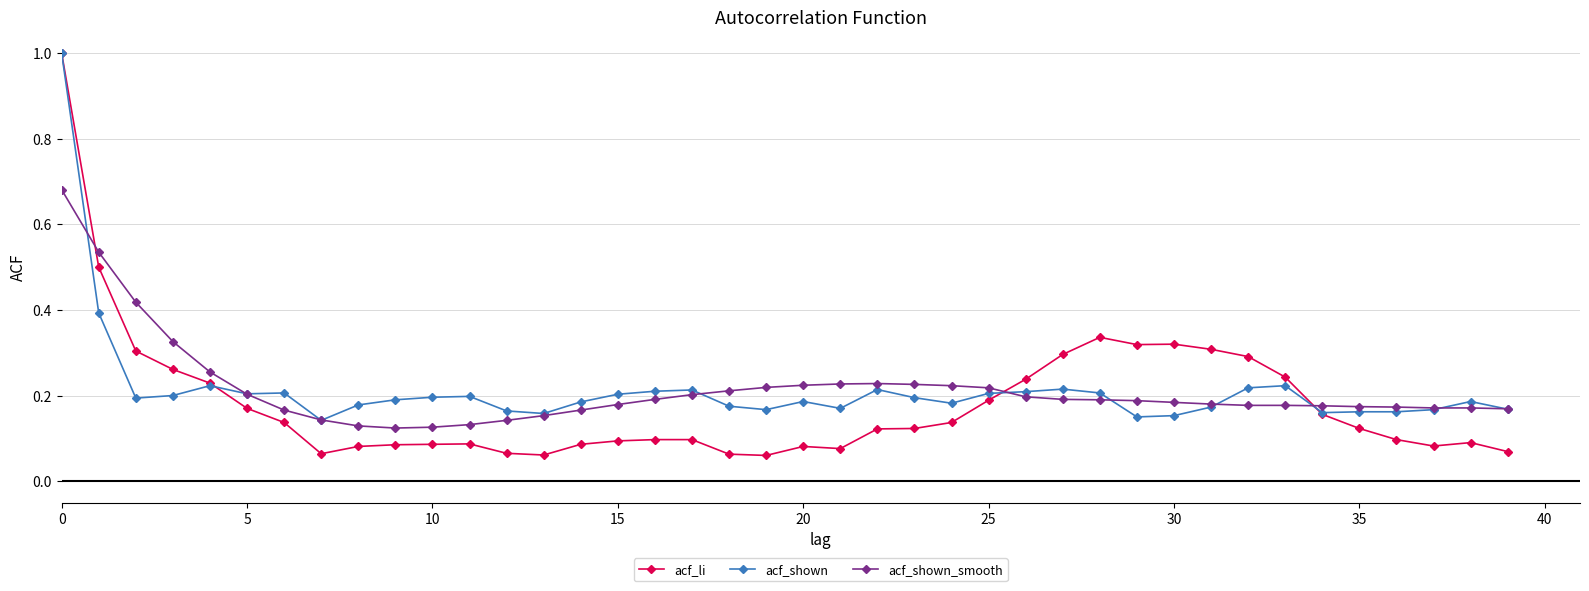

Which series has the widest spread of values?

acf_li